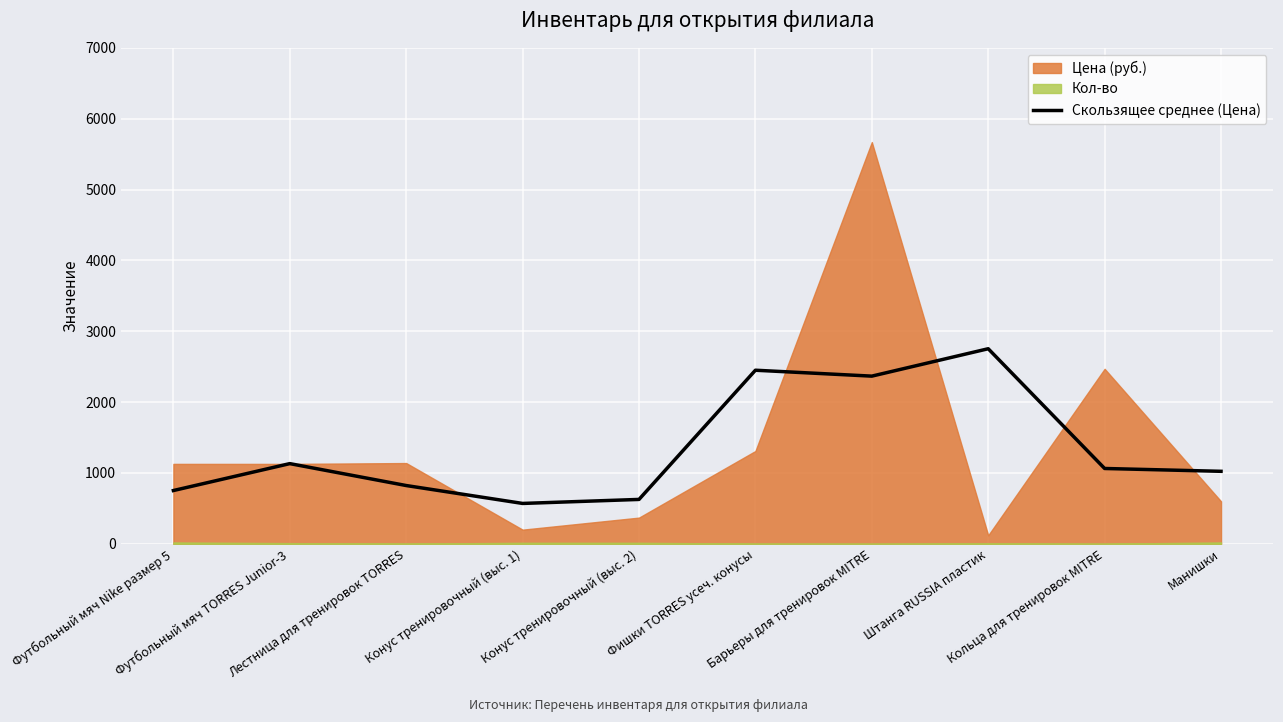

What is the change in value from Конус тренировочный (выс. 2) to Кольца для тренировок MITRE?

+436.7